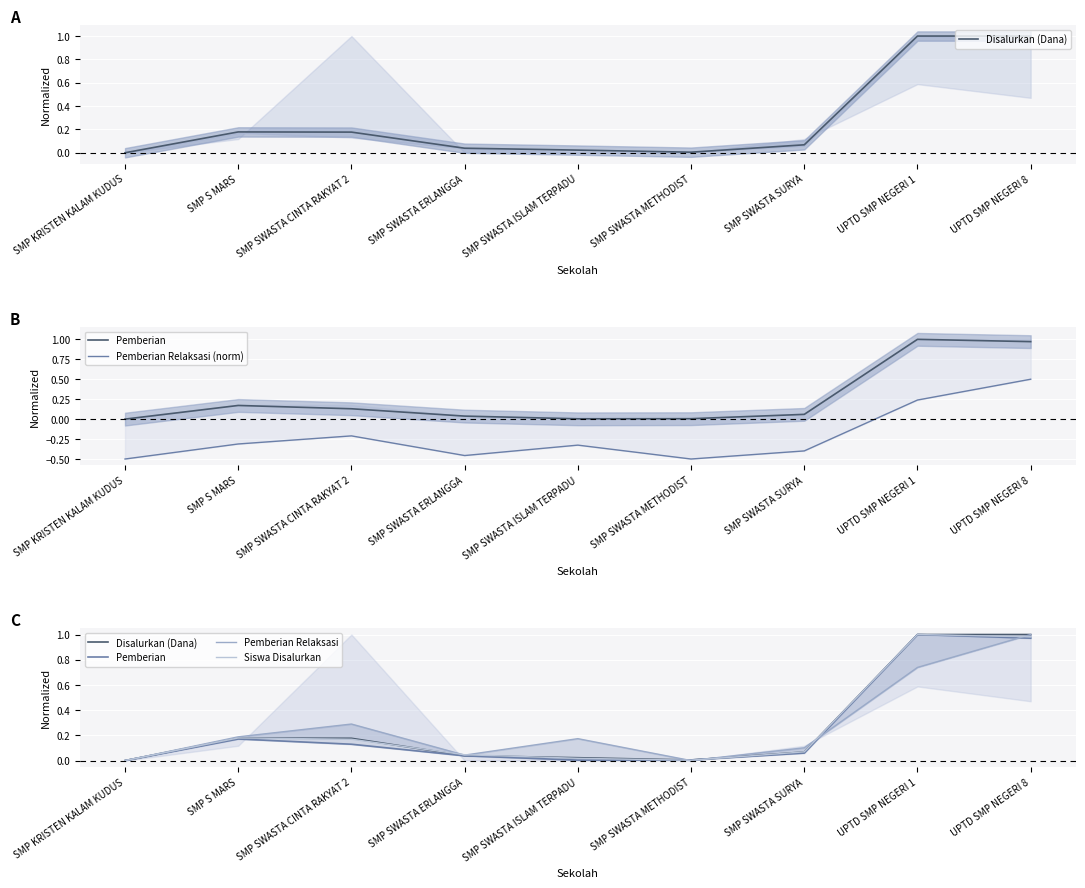

The Pemberian Relaksasi (norm) series shows -0.3 at SMP SWASTA ISLAM TERPADU. True or false?

True